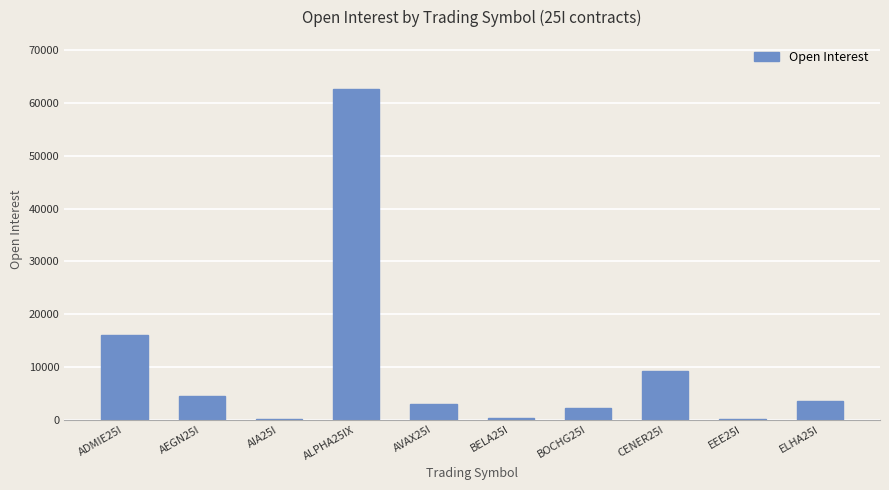

Which label corresponds to the largest value in the chart?

ALPHA25IX